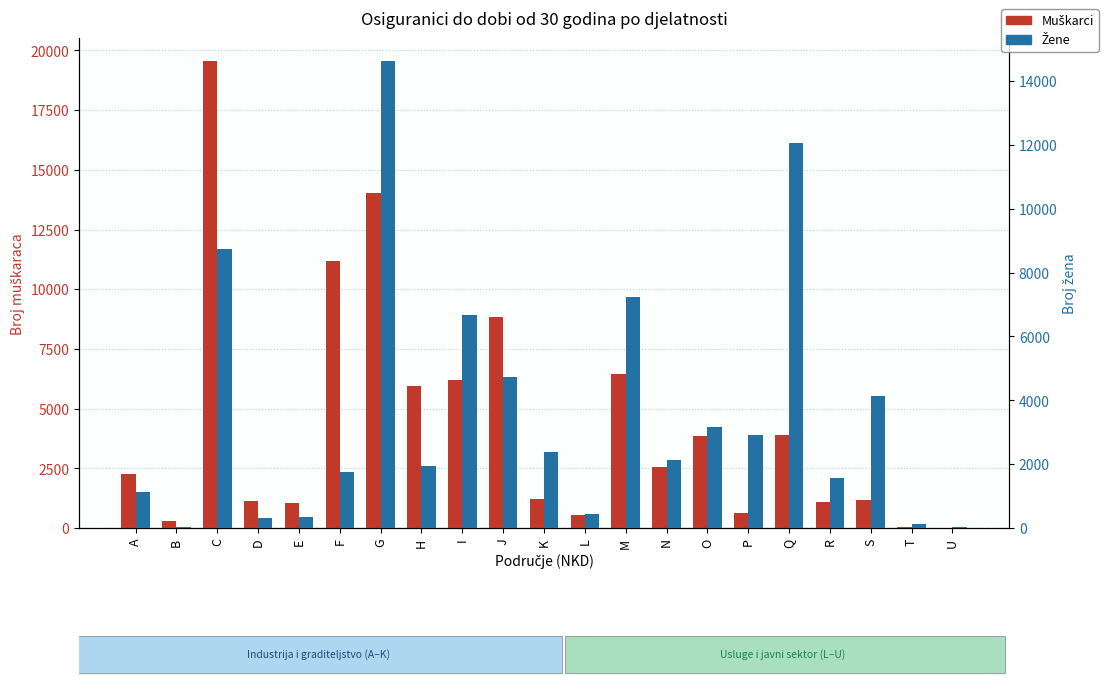

Between K and L, which is larger?

K